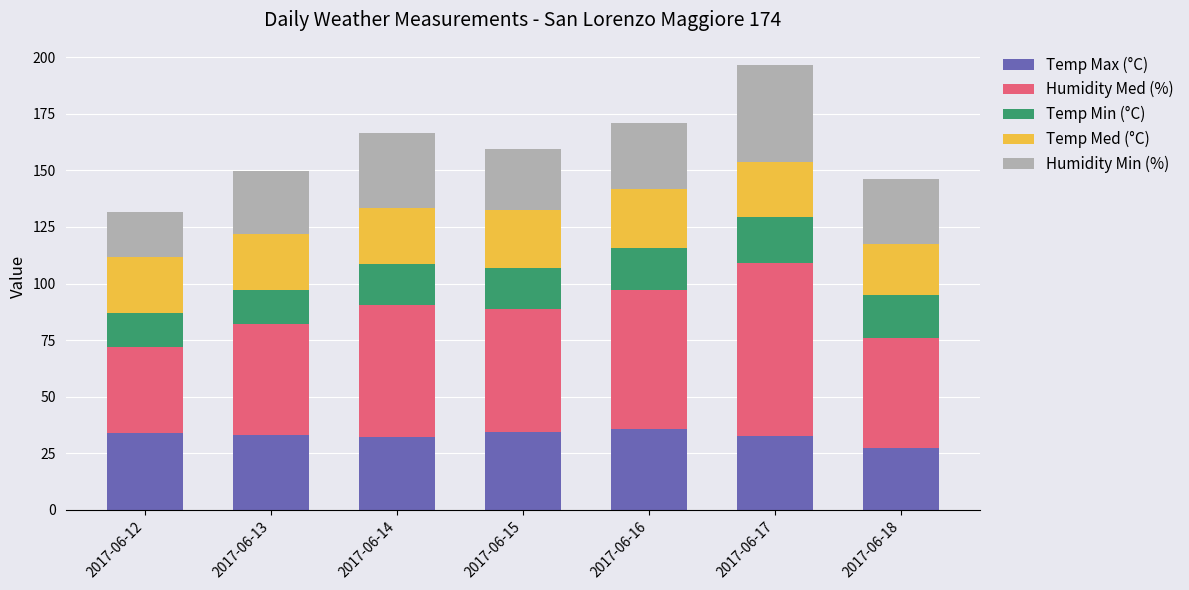

What is the minimum value for Temp Max (°C)?

27.2